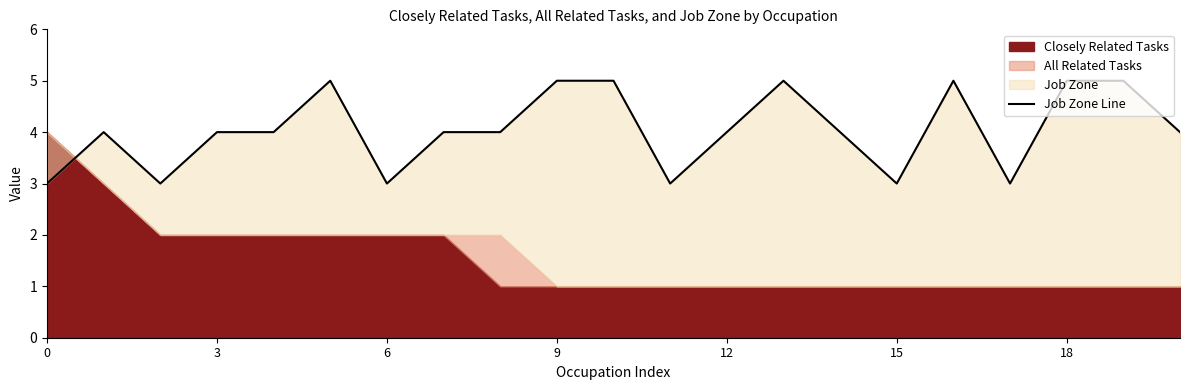

What value does the data have at 8?

4